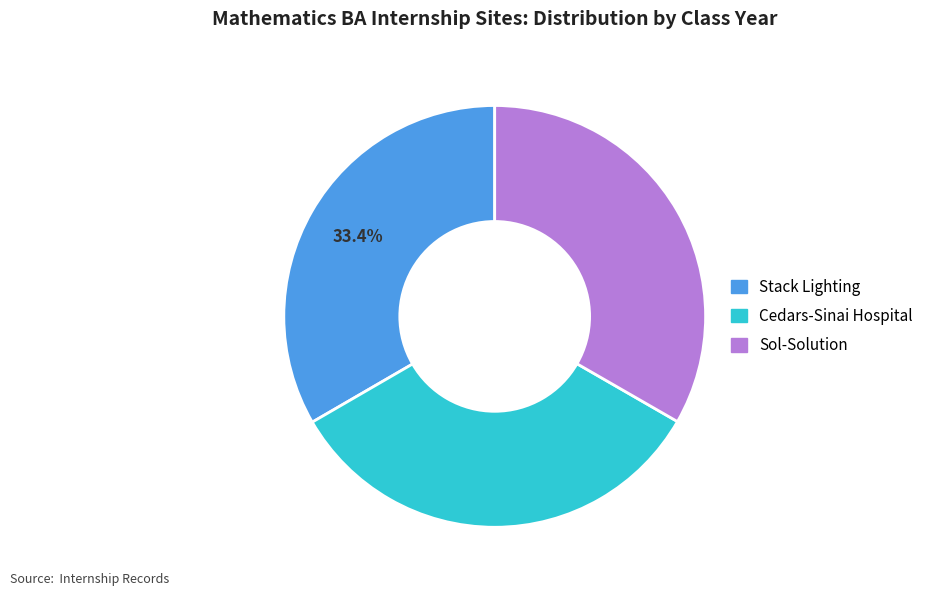

Do Cedars-Sinai Hospital and Sol-Solution together represent more than half of the pie?

Yes